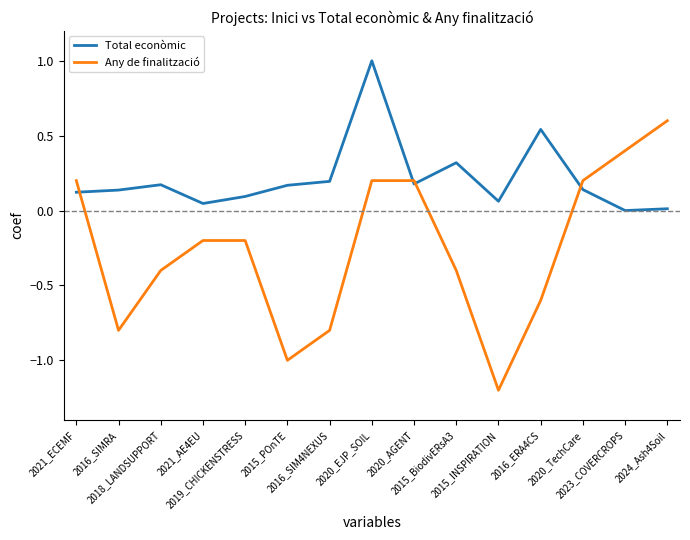

Is the value of Total econòmic at 2023_COVERCROPS greater than the value of Any de finalització at 2020_AGENT?

No